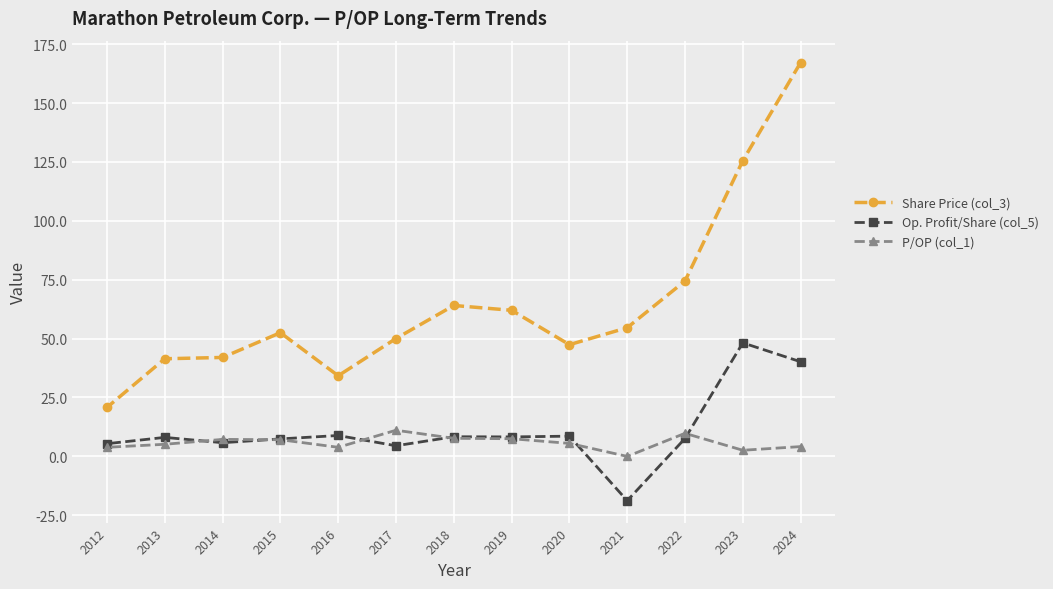

At how many categories does at least one series exceed 28?

12